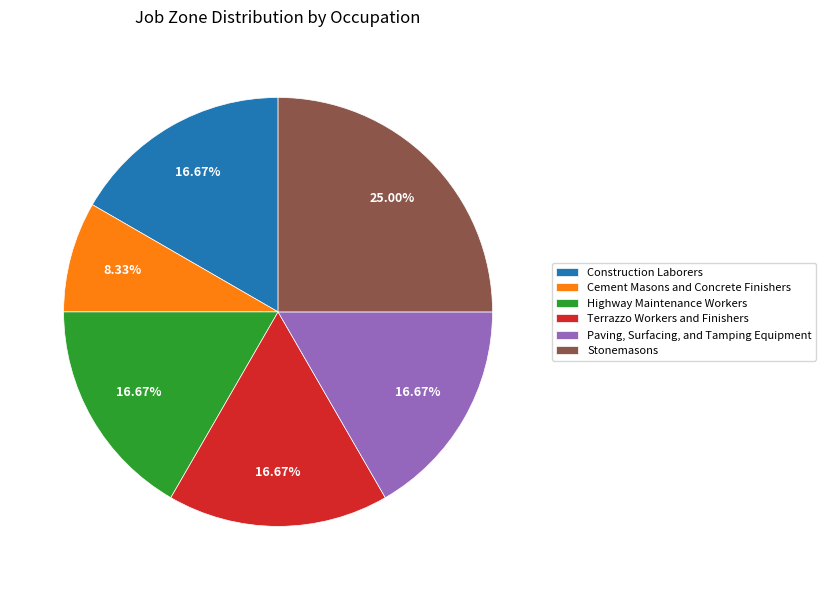

Combined, what portion of the pie is Cement Masons and Concrete Finishers and Construction Laborers?

25.0%